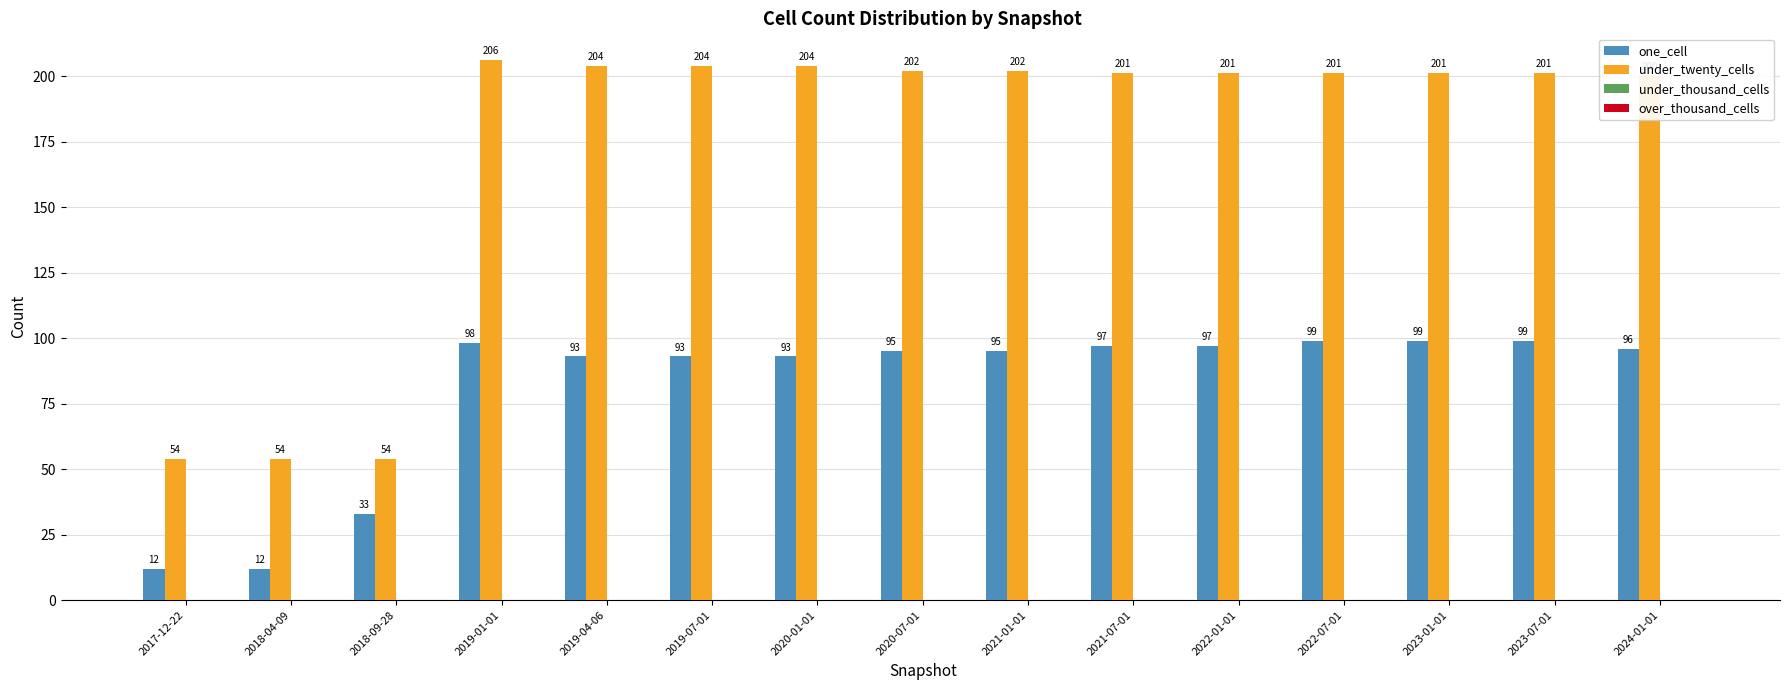

What is the maximum value shown in the chart?

206